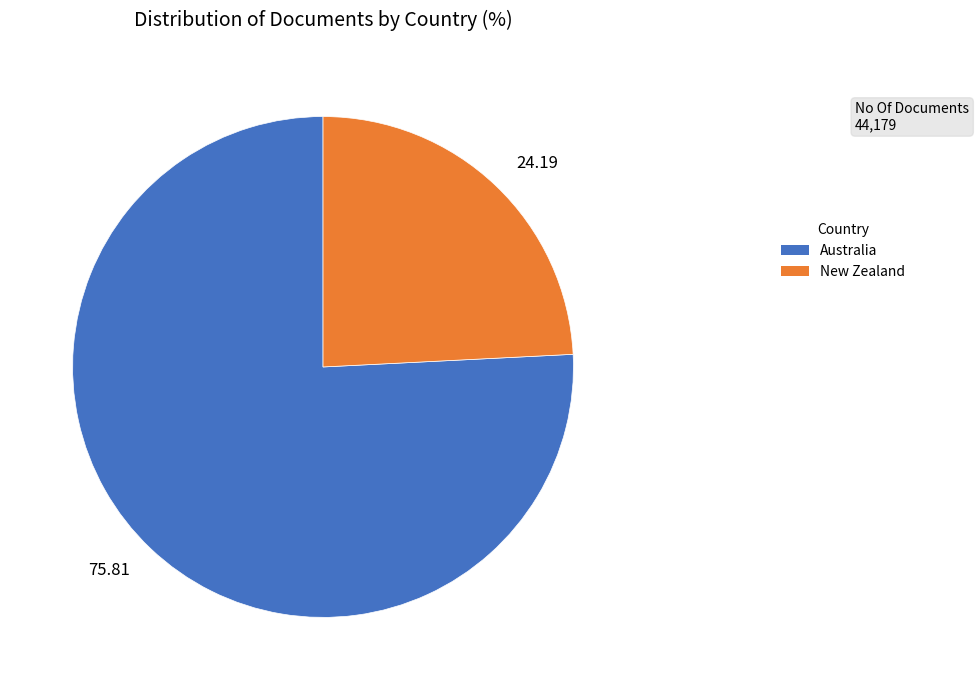

Is there a majority slice in this chart?

Yes